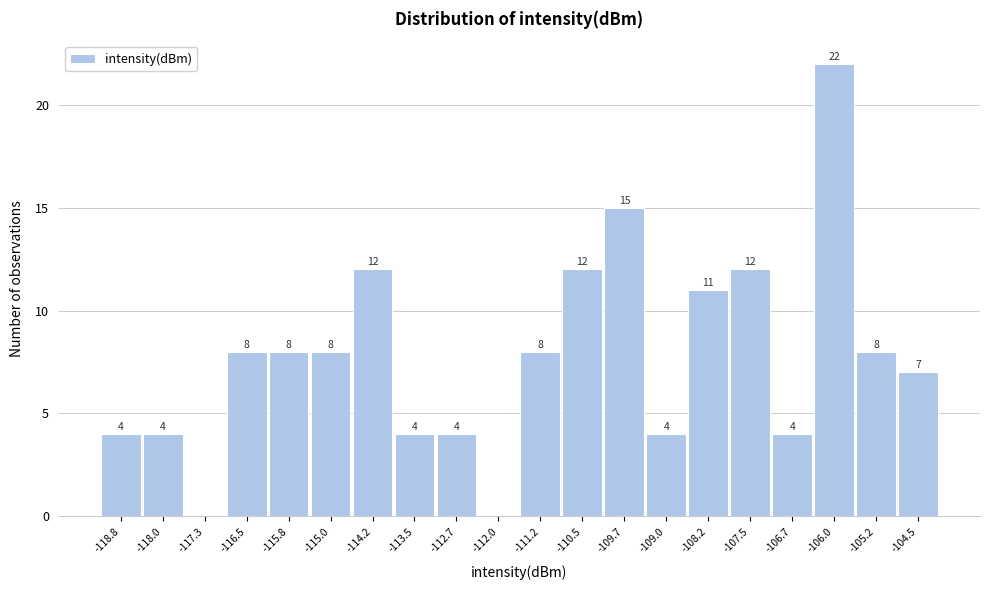

Reading right to left, extract all data points from this chart.

-104.5=7	-105.2=8	-106.0=22	-106.7=4	-107.5=12	-108.2=11	-109.0=4	-109.7=15	-110.5=12	-111.2=8	-112.0=0	-112.7=4	-113.5=4	-114.2=12	-115.0=8	-115.8=8	-116.5=8	-117.3=0	-118.0=4	-118.8=4